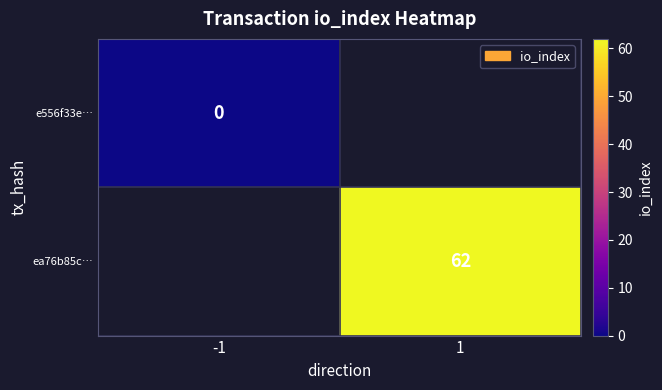

How many categories are shown in the chart?

2